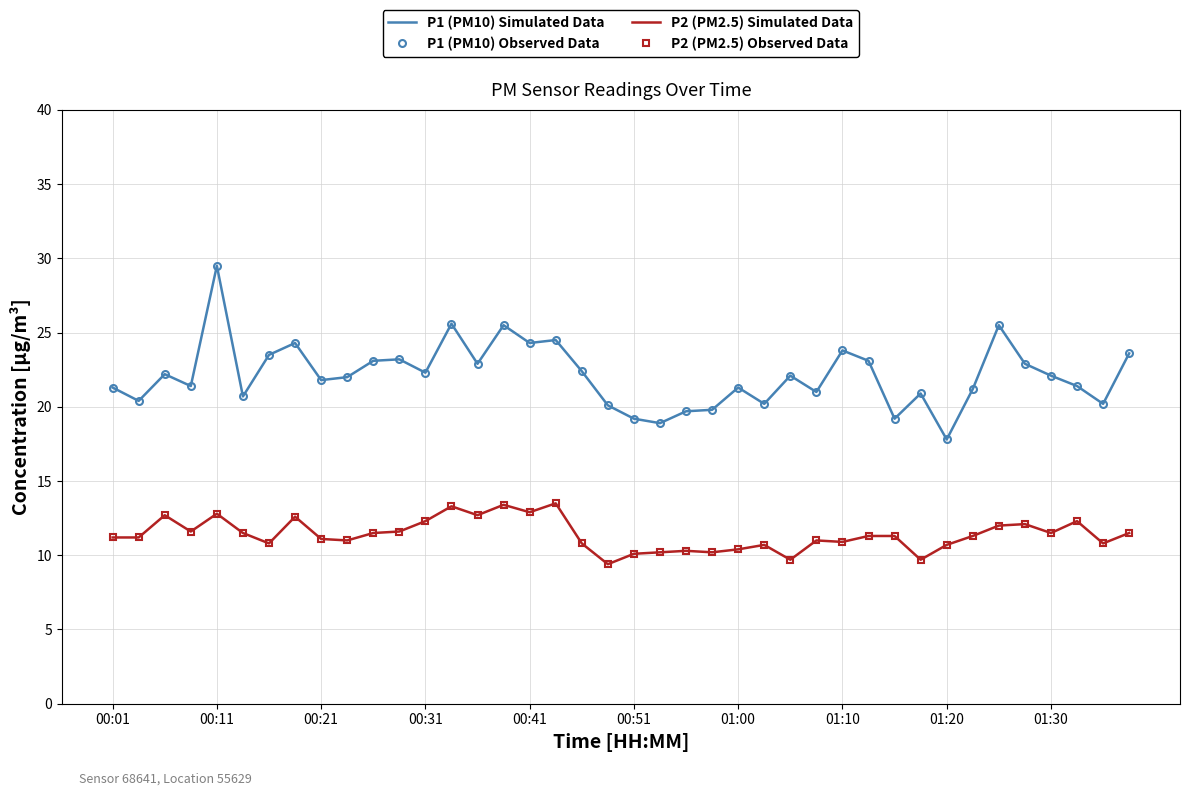

True or false: P2 (PM2.5) Simulated Data and P1 (PM10) Observed Data cross at least once.

False